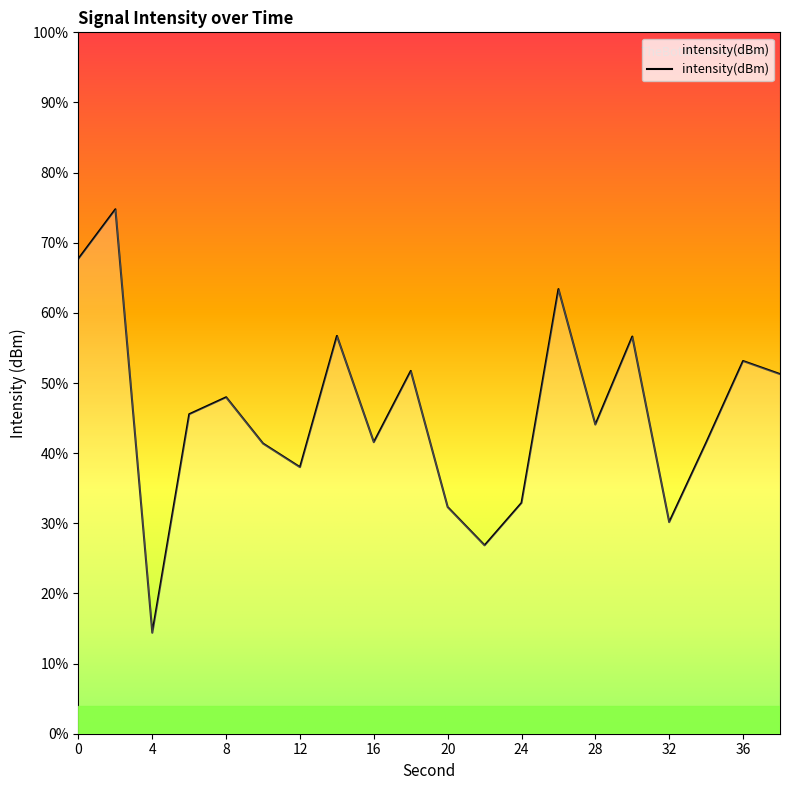

Count the number of data series in this chart.

1